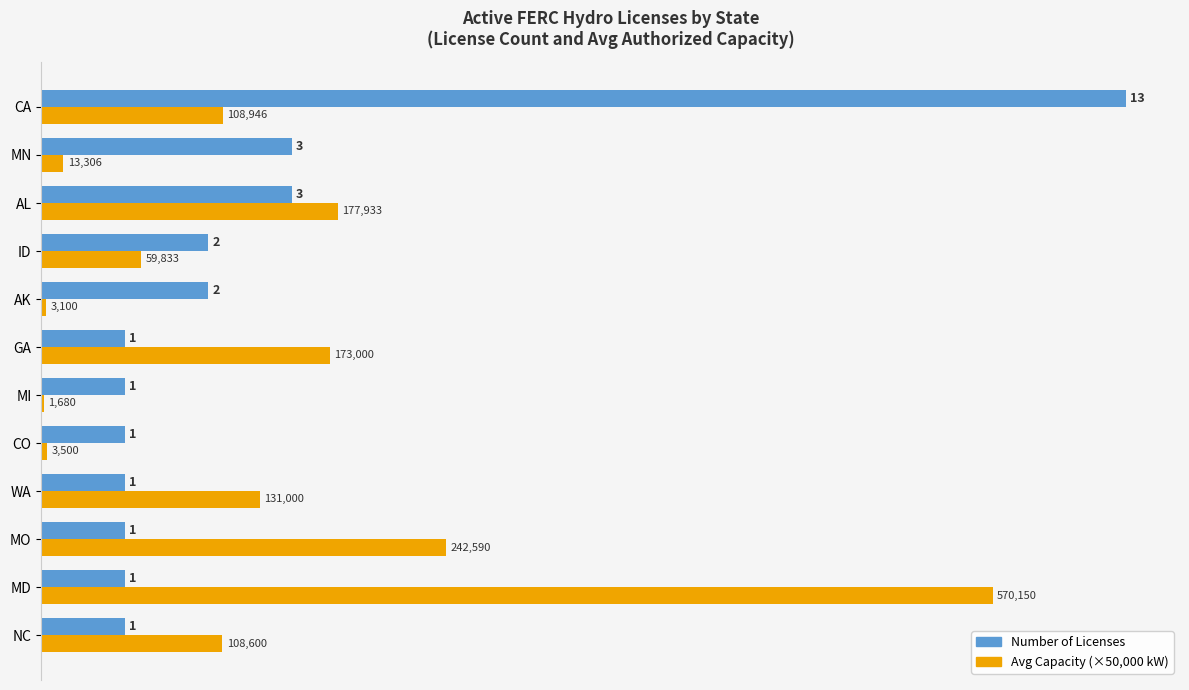

What is the greatest value displayed?

13.0